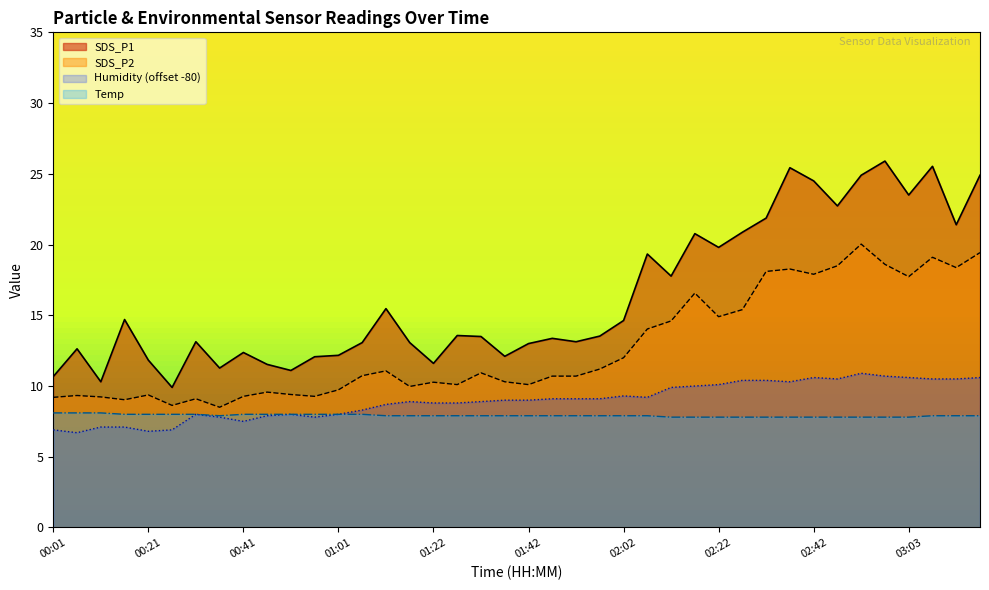

How many data points in SDS_P2 are above 10?

26